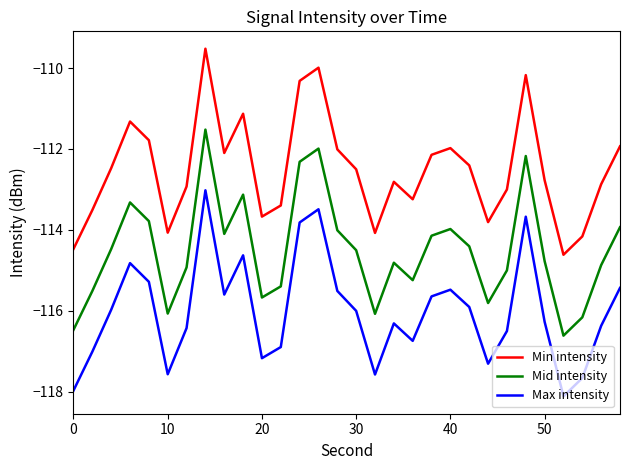

What is the greatest value displayed?

-109.5